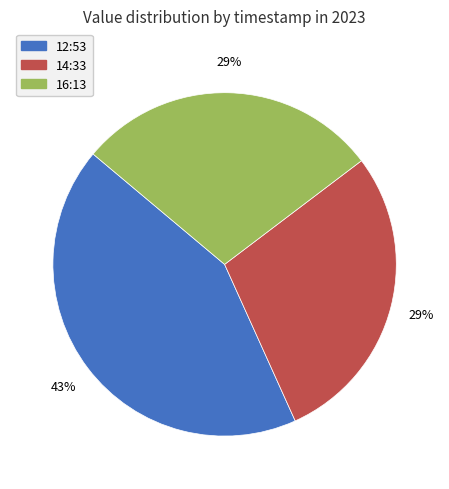

Is the sum of 12:53 and 16:13 greater than half?

Yes